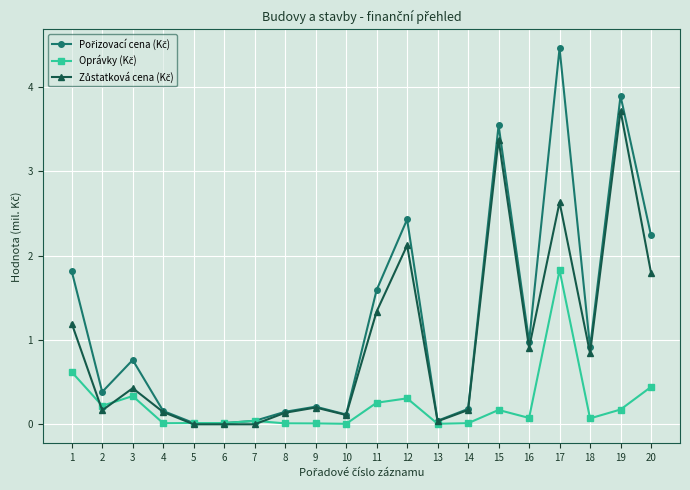

What is the greatest value displayed?

4.5